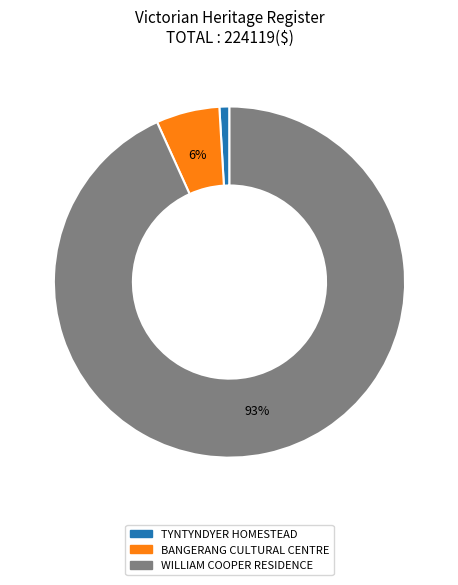

What is the smallest slice in the pie chart?

TYNTYNDYER HOMESTEAD